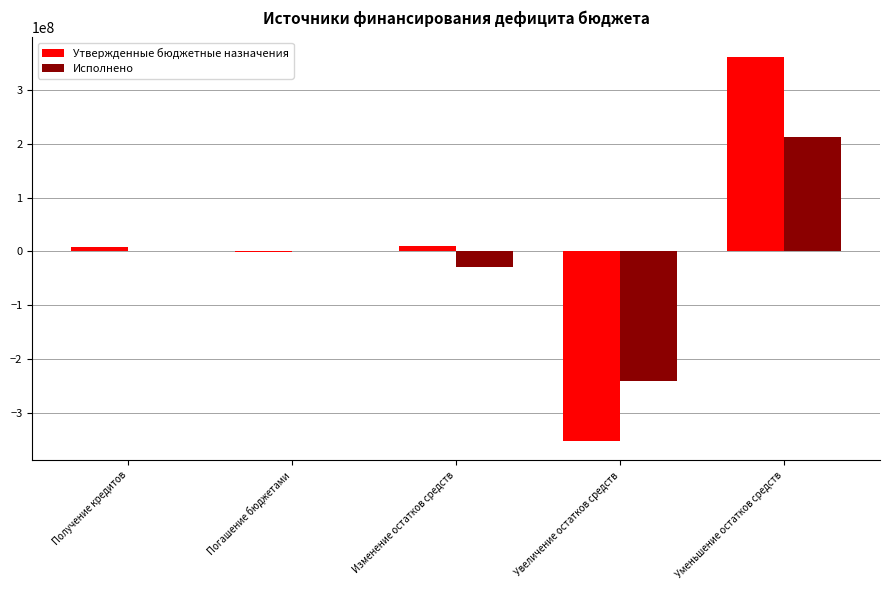

How many values in the Утвержденные бюджетные назначения series exceed 8201180?

3